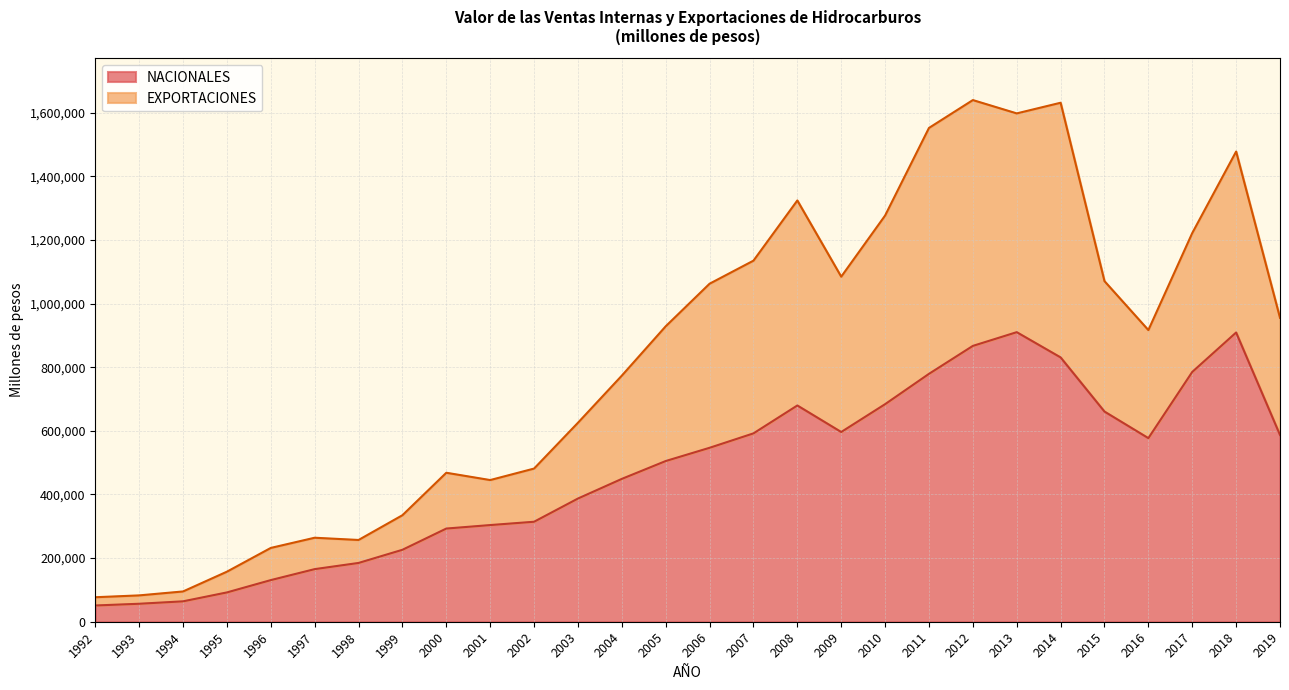

What is the highest value of the NACIONALES series?

910188.0